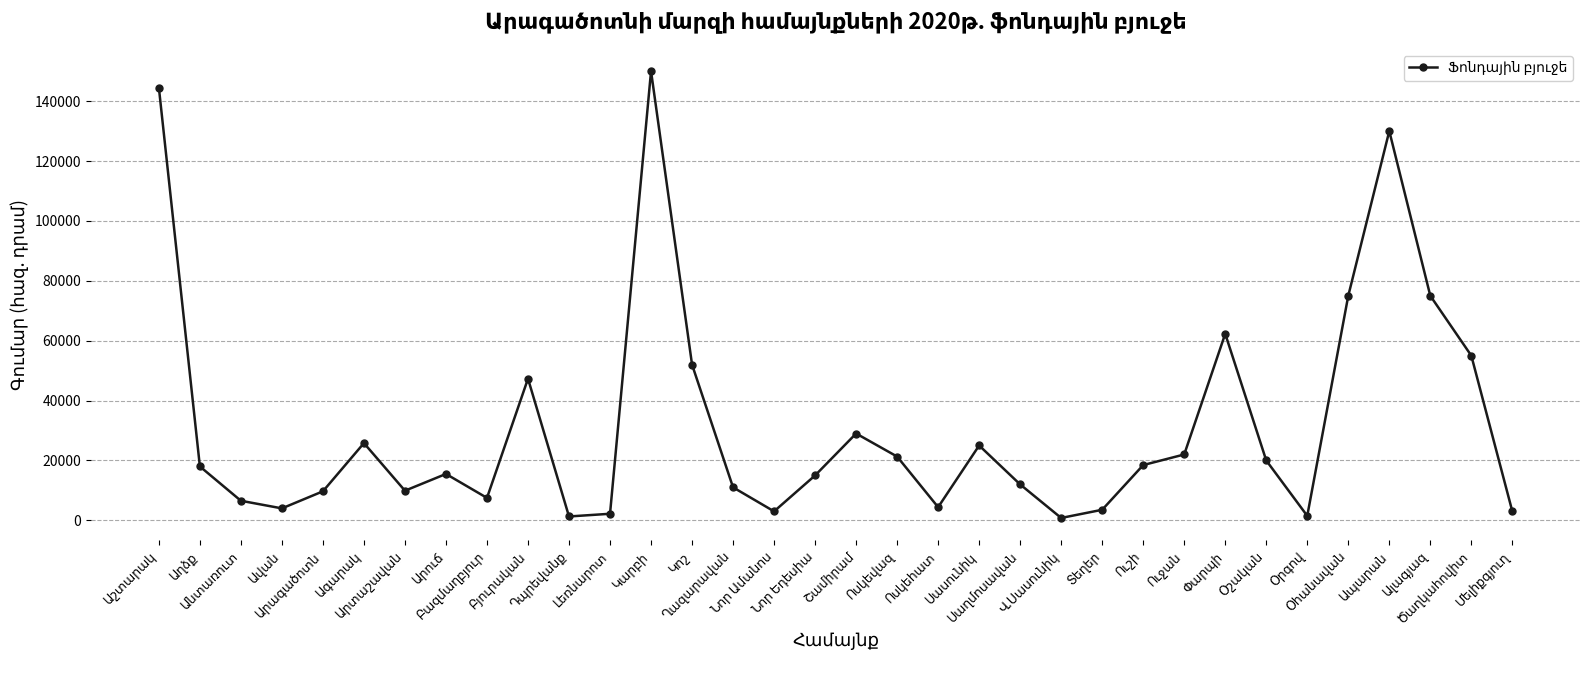

Count the number of categories in the chart.

34